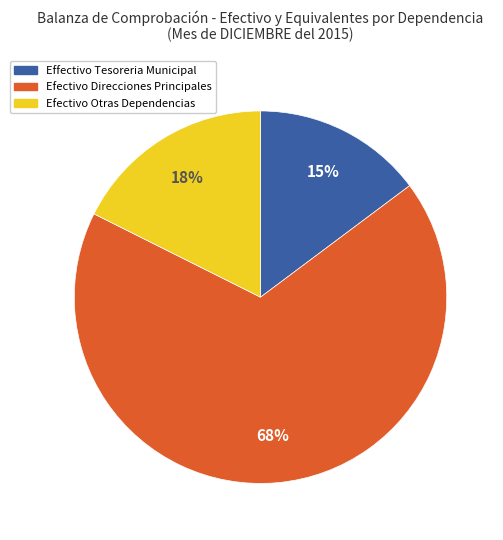

Count the number of slices in the pie.

3